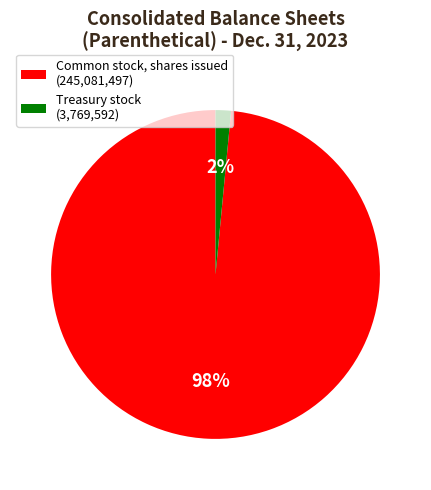

Does any single category account for the majority?

Yes